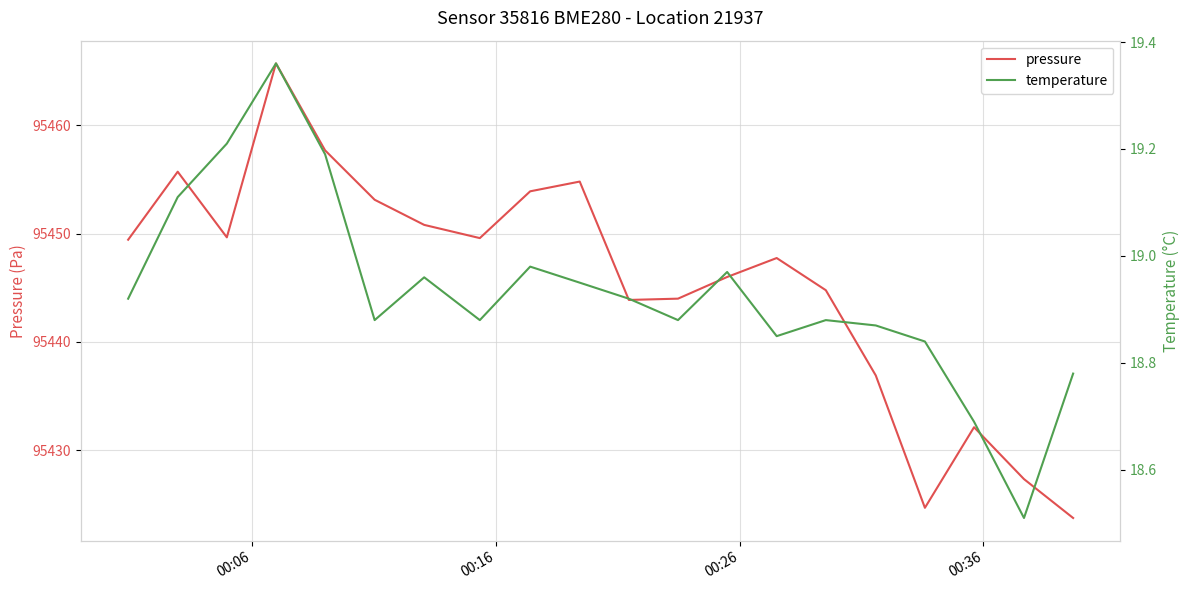

What is the lowest value of the pressure series?

95423.8